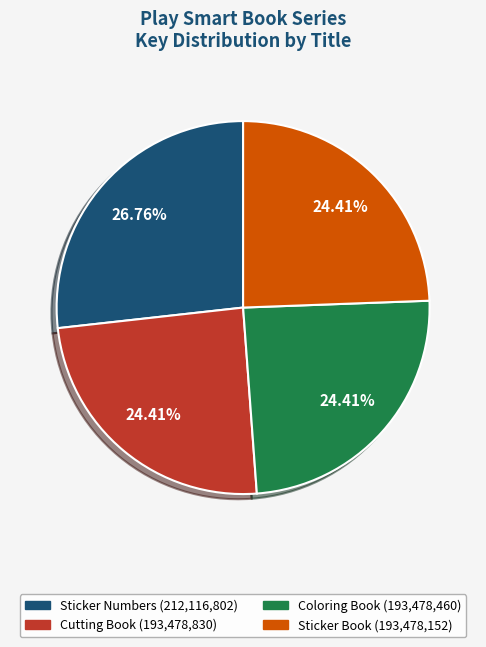

How many slices are in this pie chart?

4